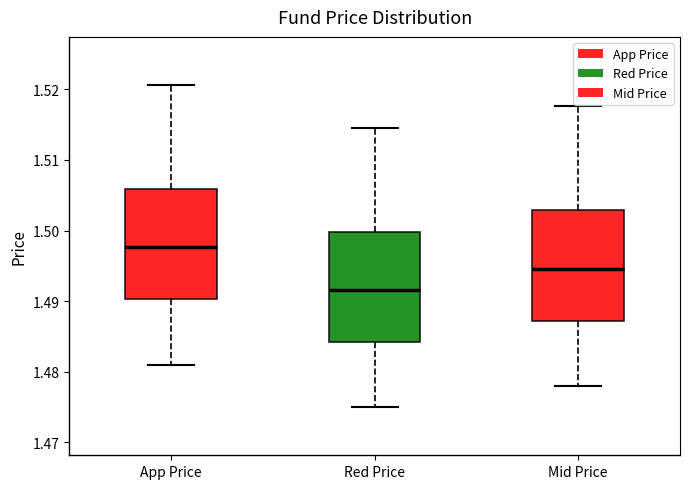

Reading left to right, transcribe this box plot: for each box, give where its median line is, the range the box spans, and where its two whiskers end, as read against the y-axis. The values are not printed on the chart, so give them approximately, as read against the axis.

App Price: median 1.498, box 1.490 to 1.506, whiskers 1.481 to 1.521
Red Price: median 1.492, box 1.484 to 1.500, whiskers 1.475 to 1.515
Mid Price: median 1.495, box 1.487 to 1.503, whiskers 1.478 to 1.518